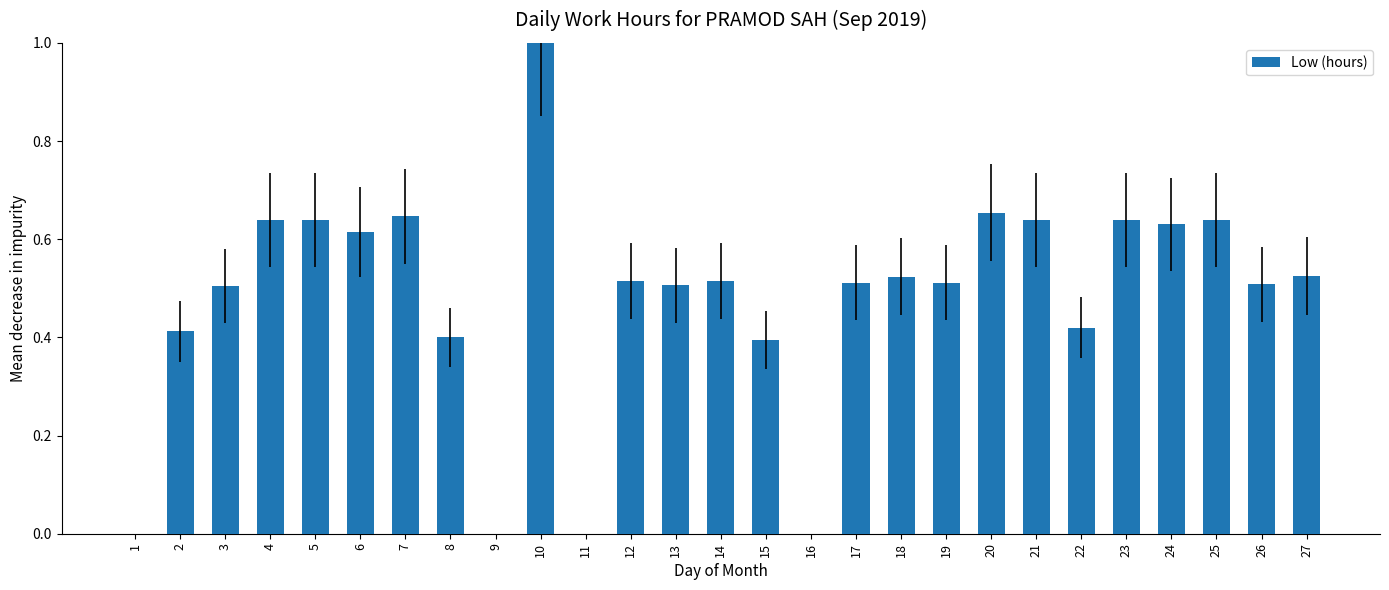

Which label corresponds to the largest value in the chart?

10